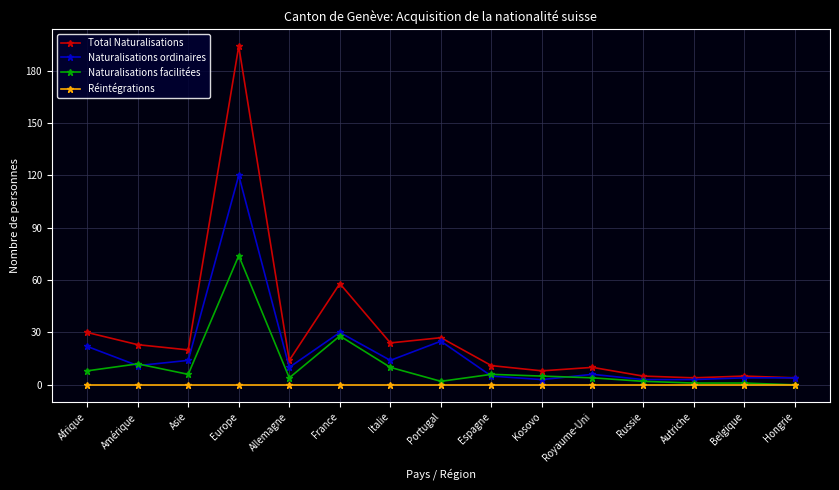

At how many categories does at least one series exceed 168?

1